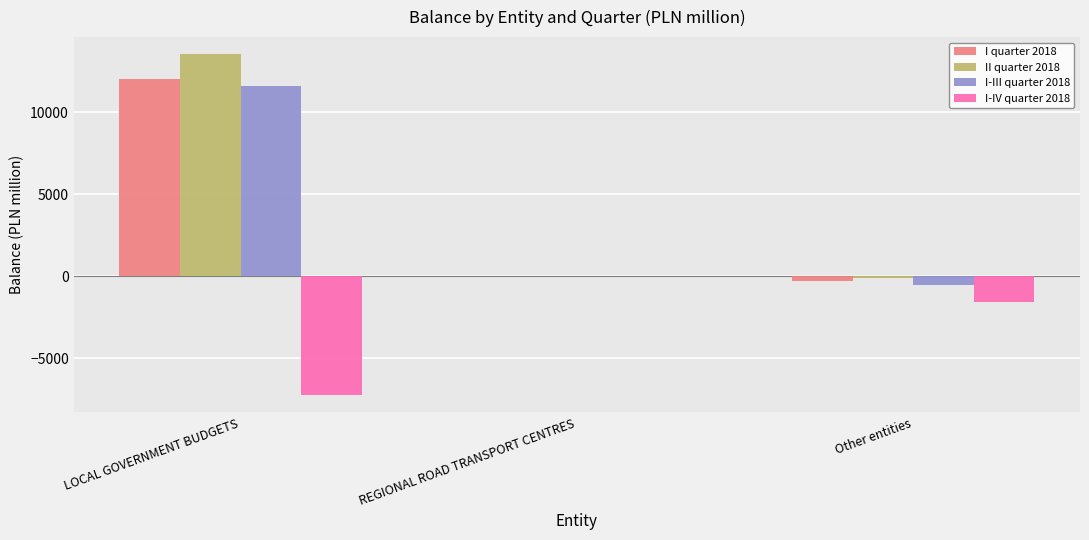

Is the value of I quarter 2018 at REGIONAL ROAD TRANSPORT CENTRES greater than the value of I-III quarter 2018 at Other entities?

Yes